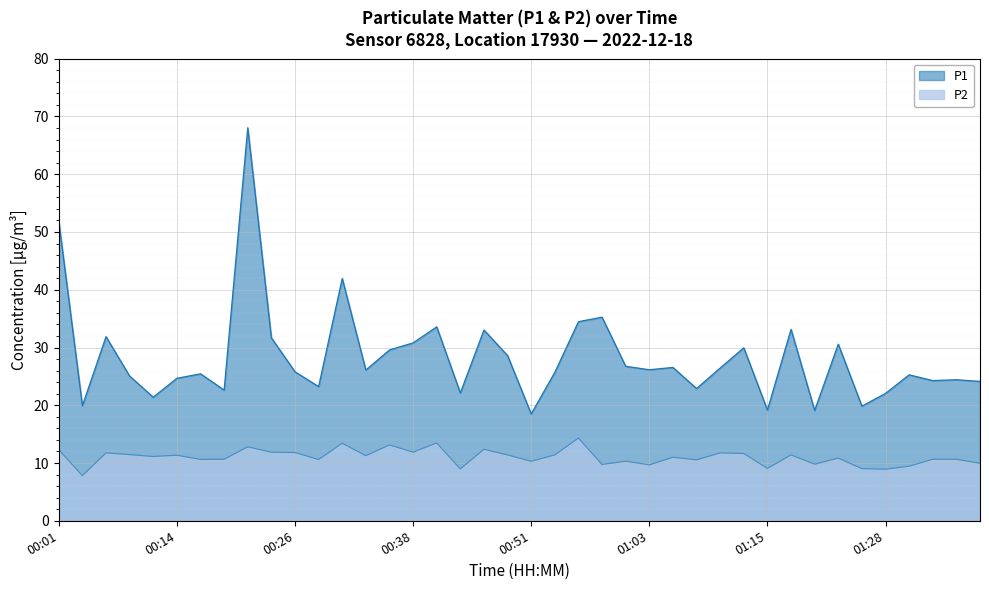

What is the smallest value displayed?

7.8